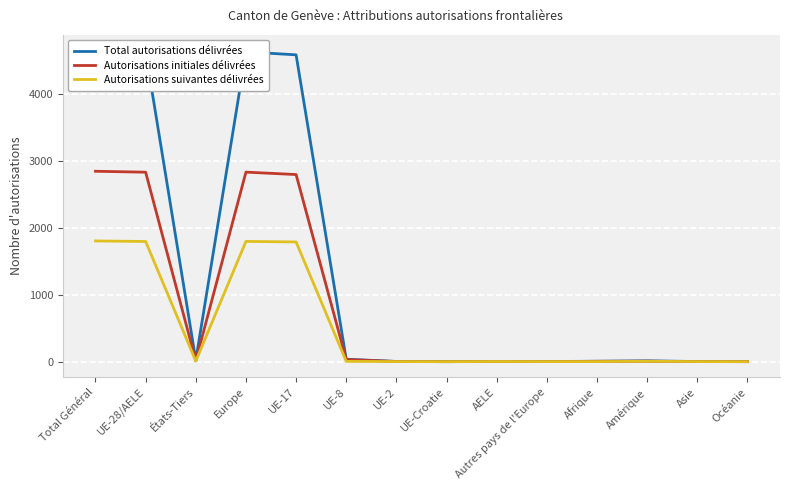

What position from the right is Total Général?

14